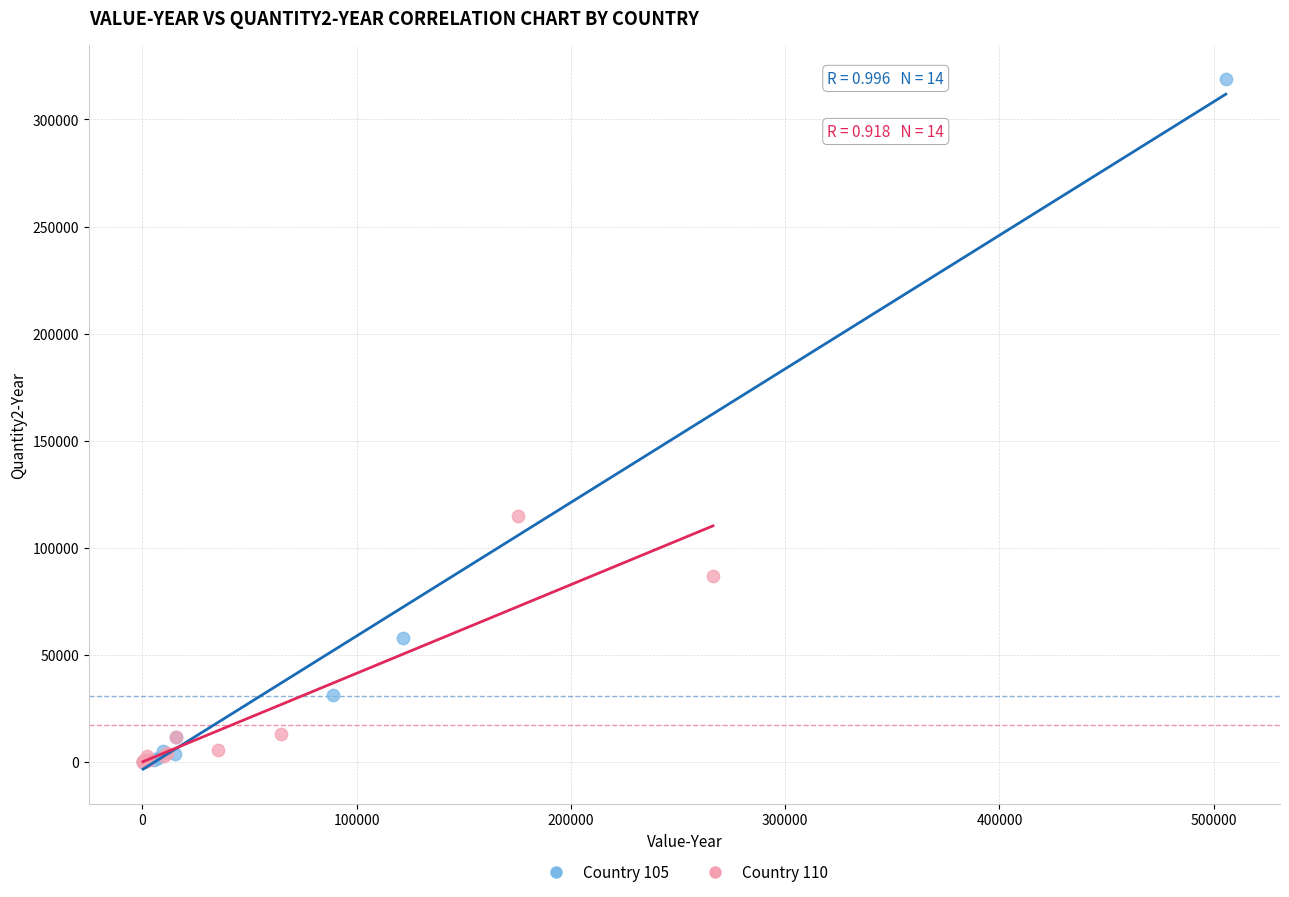

What are all the series names shown in the legend?

Country 105, Country 110